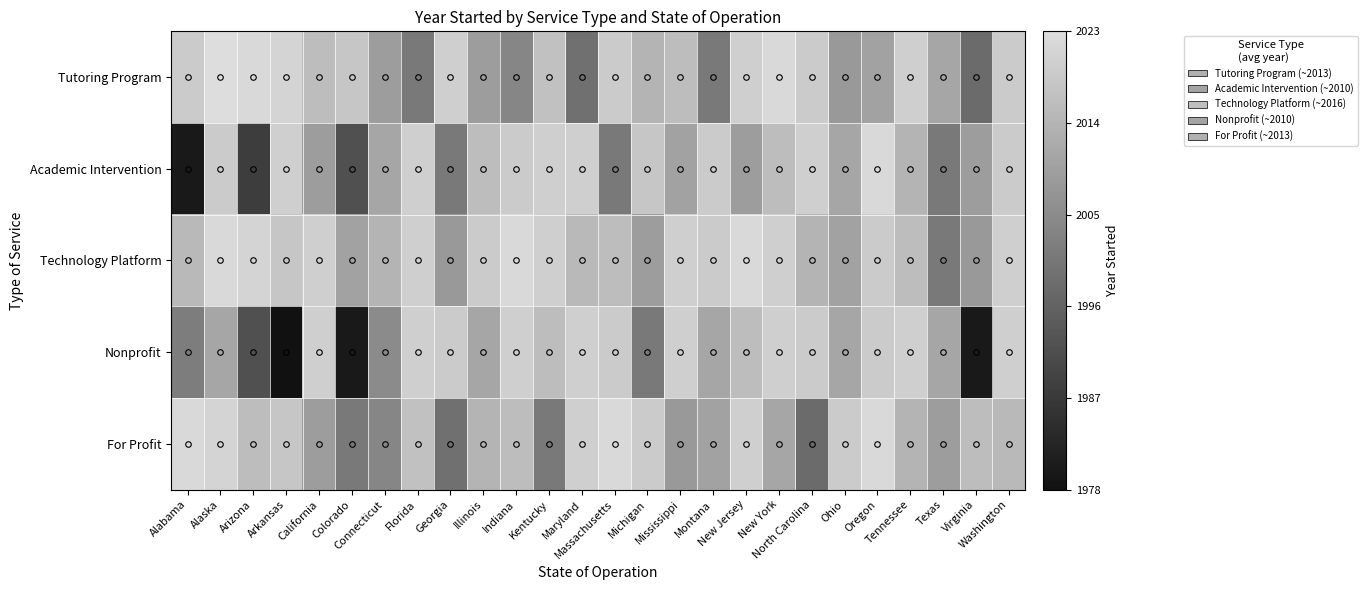

Between North Carolina and Florida, which is larger?

North Carolina